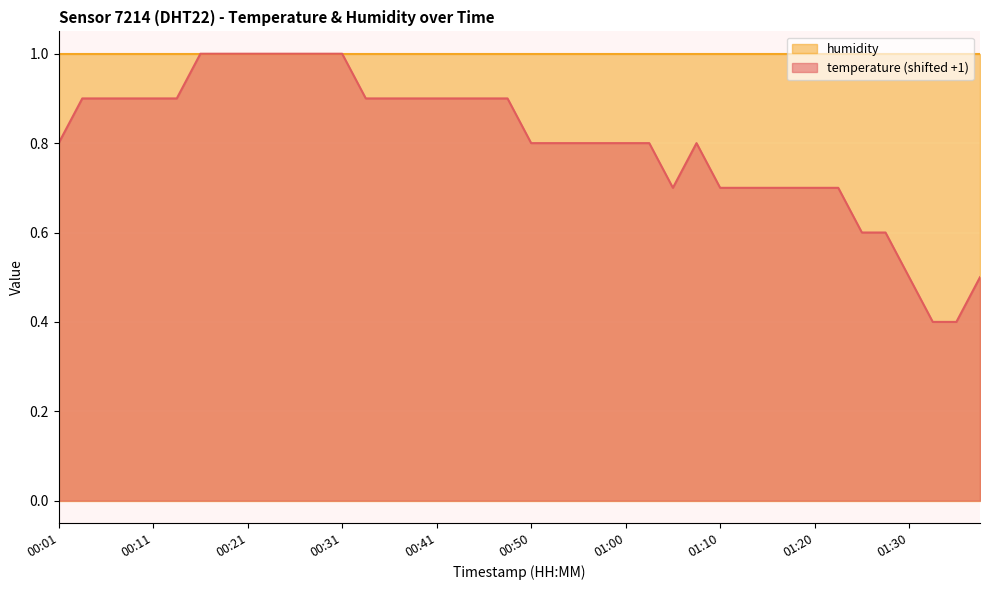

What is the label of the 18th point from the left?

00:43